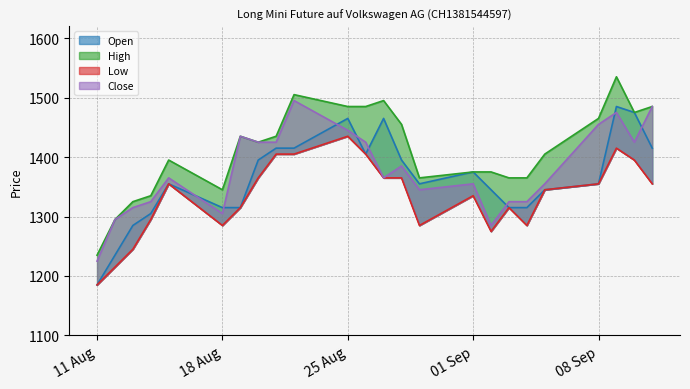

Reading left to right, transcribe all the data shown in this chart.

Open: 1185	1235	1285	1305	1355	1315	1315	1395	1415	1415	1465	1405	1465	1395	1355	1375	1345	1315	1315	1345	1355	1485	1475	1415
High: 1235	1295	1325	1335	1395	1345	1435	1425	1435	1505	1485	1485	1495	1455	1365	1375	1375	1365	1365	1405	1465	1535	1475	1485
Low: 1185	1215	1245	1295	1355	1285	1315	1365	1405	1405	1435	1405	1365	1365	1285	1335	1275	1315	1285	1345	1355	1415	1395	1355
Close: 1225	1295	1315	1325	1365	1305	1435	1425	1425	1495	1445	1425	1365	1385	1345	1355	1285	1325	1325	1355	1455	1475	1425	1485